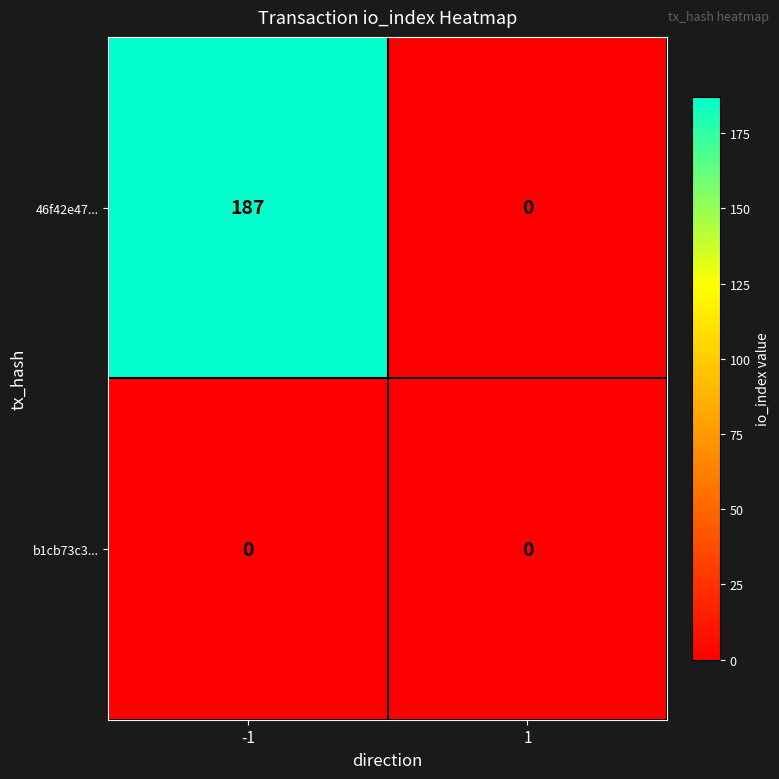

Rank the series by their average value, from lowest to highest.

b1cb73c3..., 46f42e47...